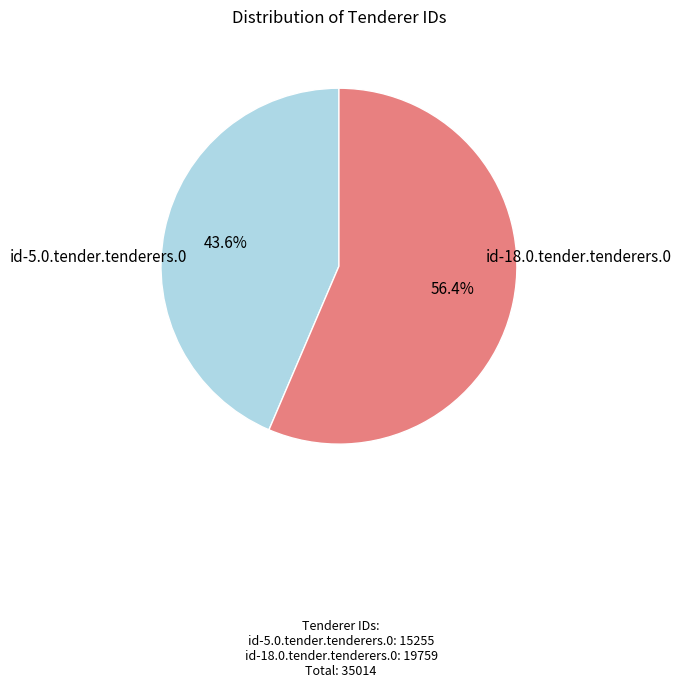

Is there any slice that represents more than half of the pie?

Yes